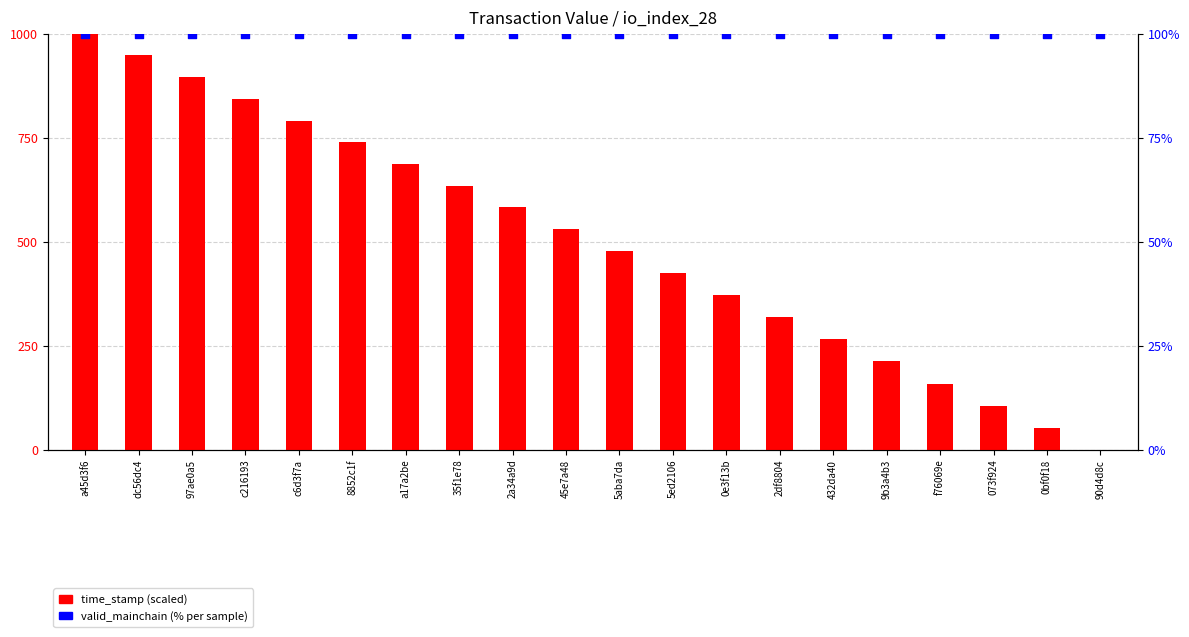

Which series contains the lowest Y value?

time_stamp (scaled)